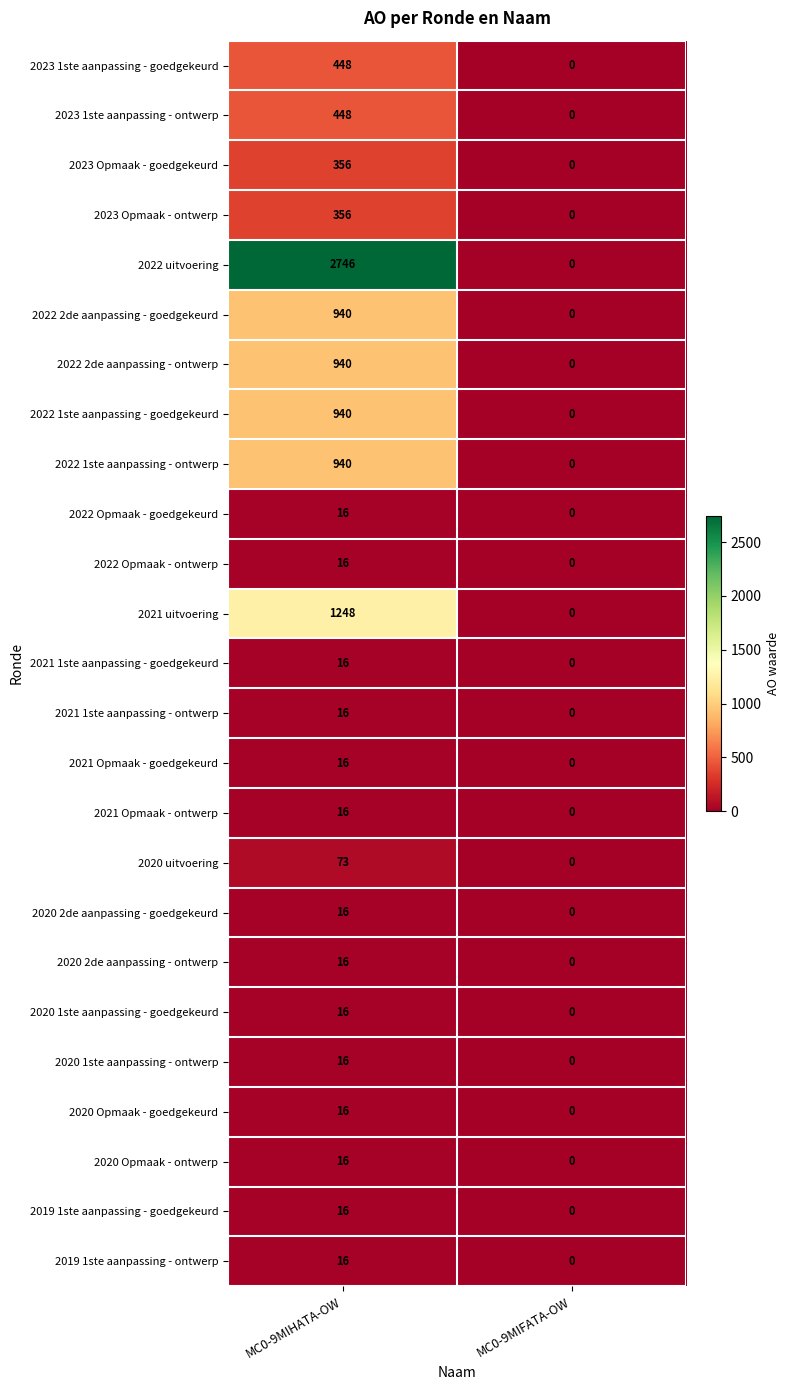

At which category does the chart reach its peak across all series?

MC0-9MIHATA-OW